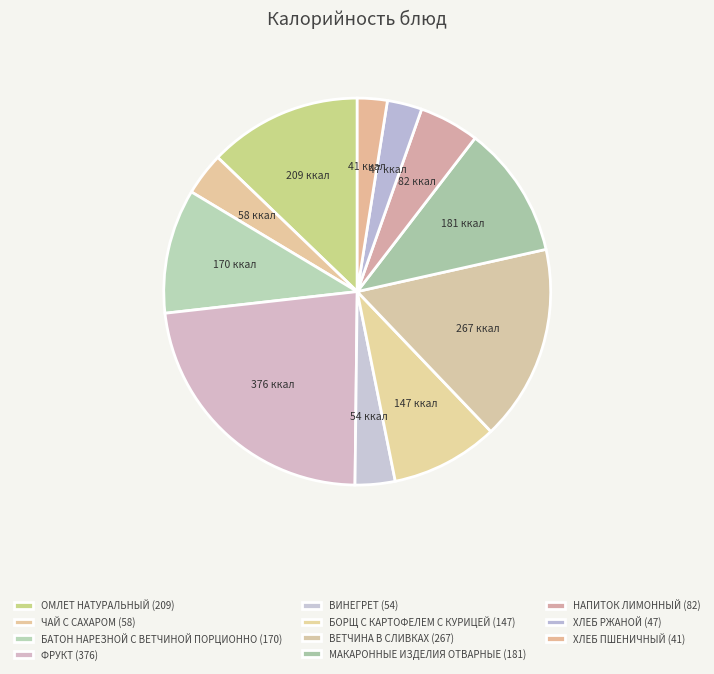

To the nearest percent, what is the difference between the НАПИТОК ЛИМОННЫЙ and ЧАЙ С САХАРОМ slice percentages?

1%